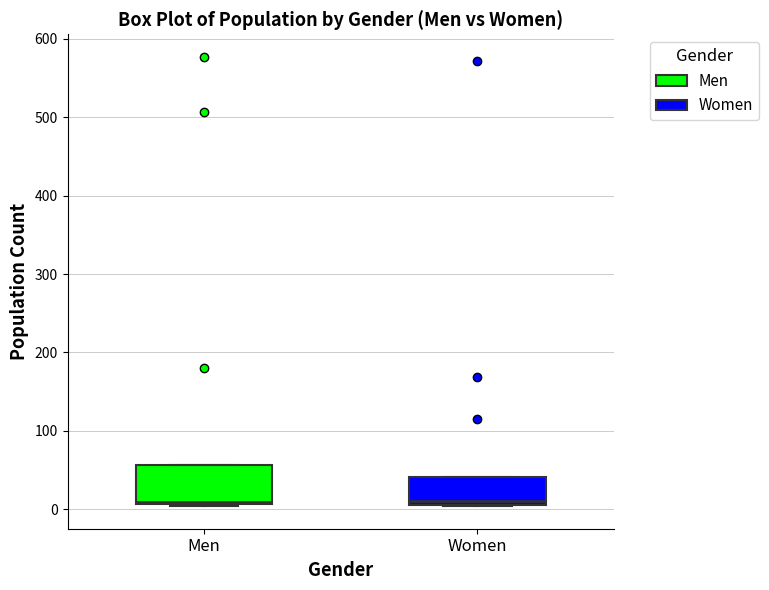

Which box is the tallest, from its lower edge to its upper edge?

Men